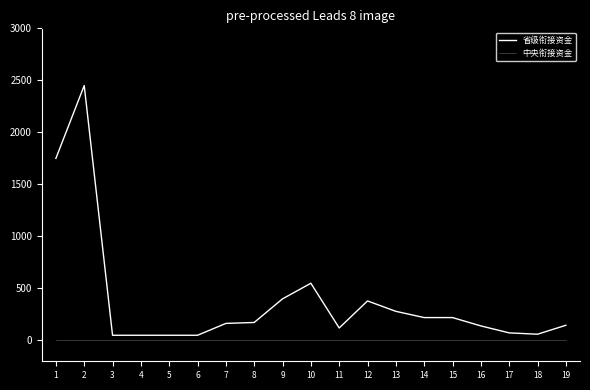

What is the total value across all series at 16?

140